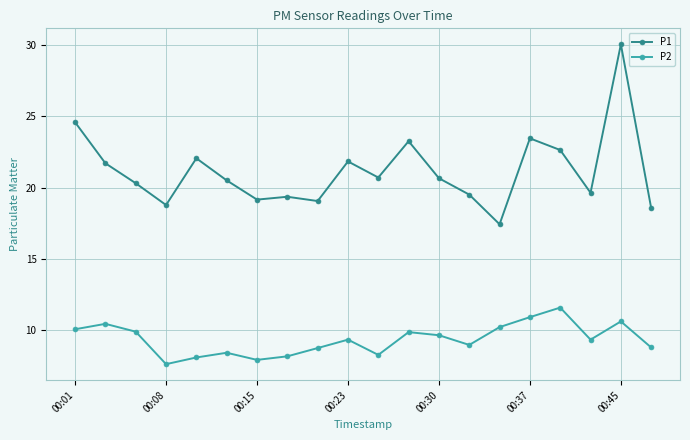

Count the number of categories in the chart.

20